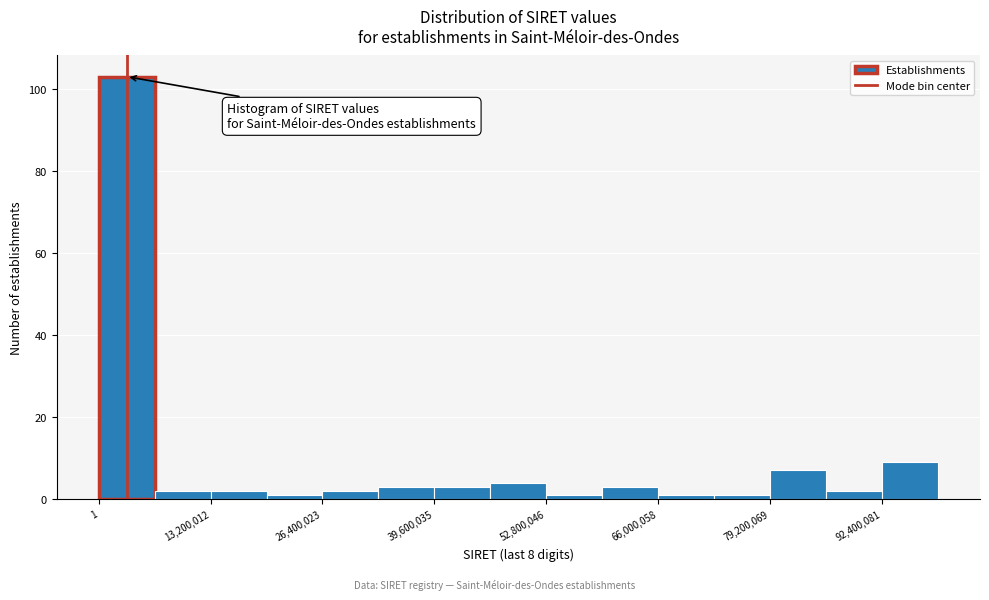

Read against the x-axis, roughly where is the centre of the tallest bar?

4000000